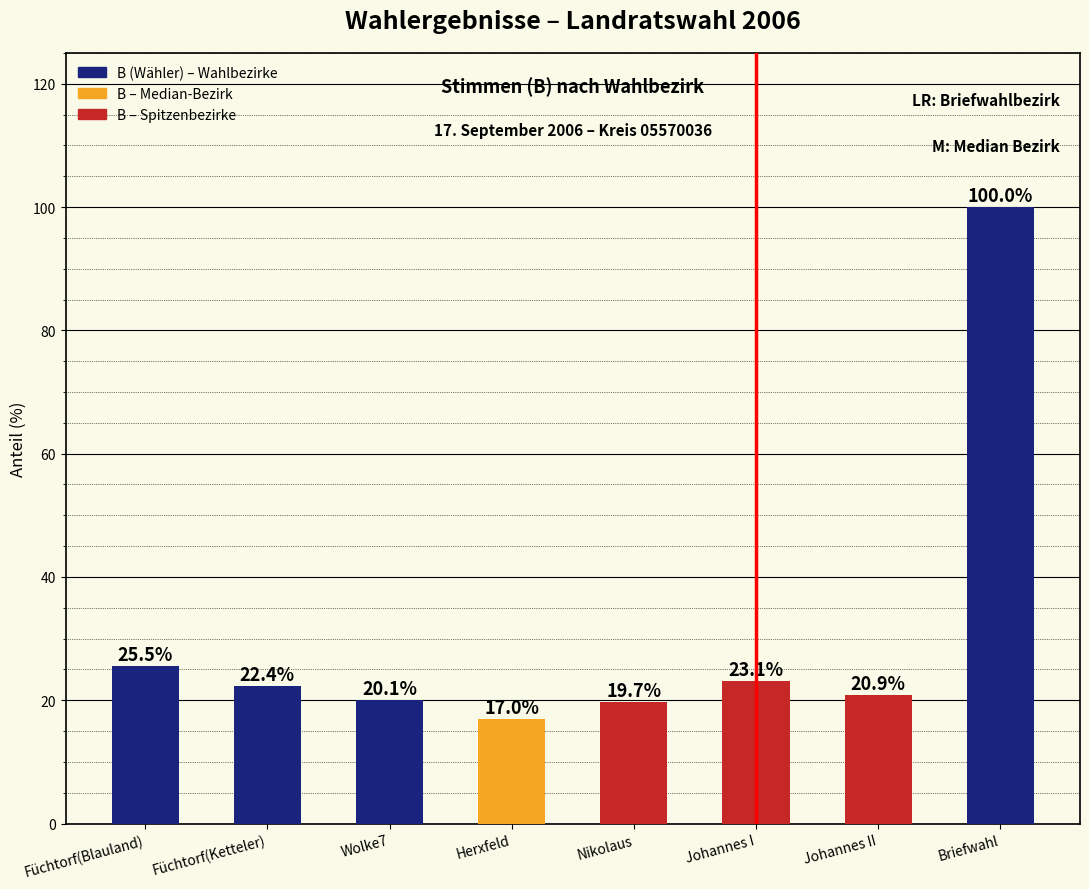

The chart shows a value of 100.0 at Briefwahl. True or false?

True